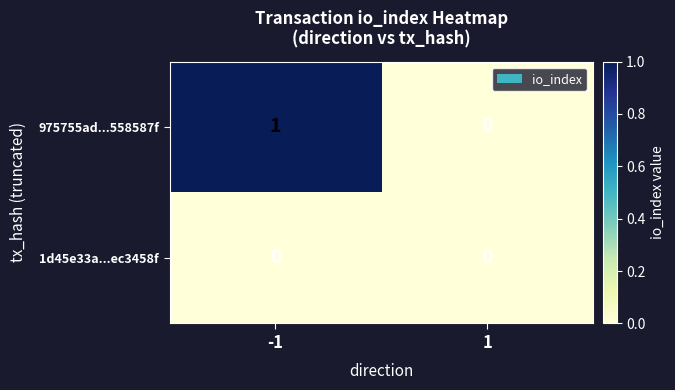

Rank the series by their maximum value, from highest to lowest.

975755ad...558587f, 1d45e33a...ec3458f